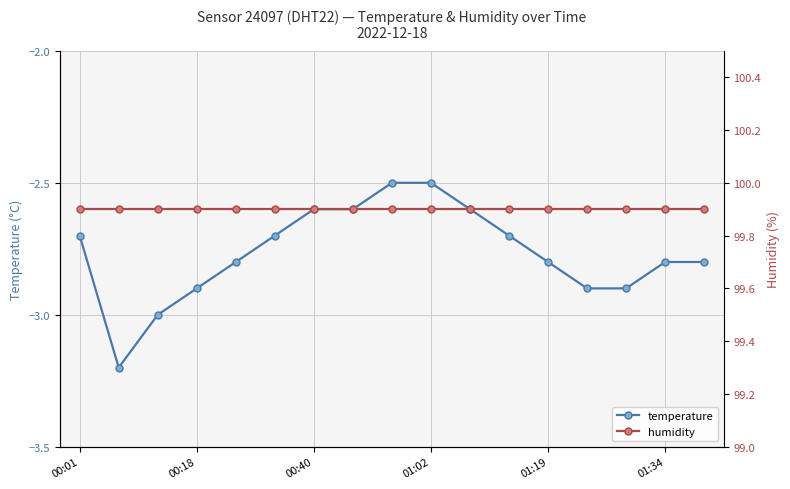

True or false: temperature has a value of -2.7 at 00:01.

True